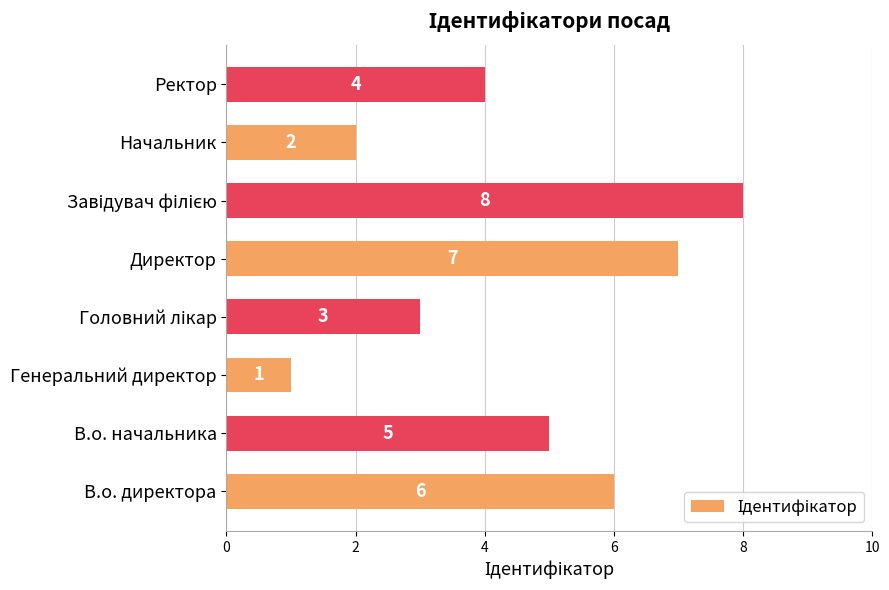

What is the ratio of the value at Директор to the value at Генеральний директор?

7.0